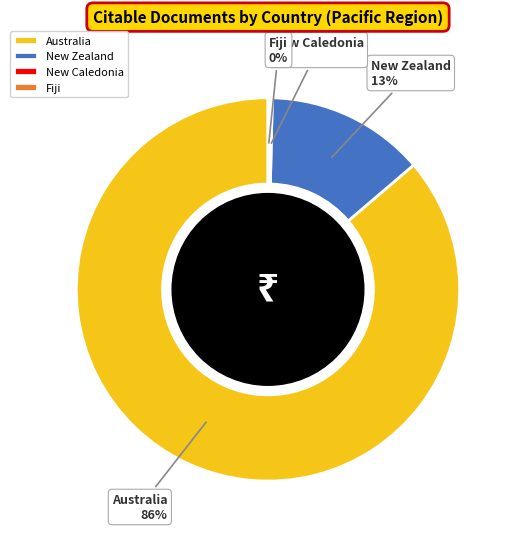

Does Australia represent more than half of the total?

Yes